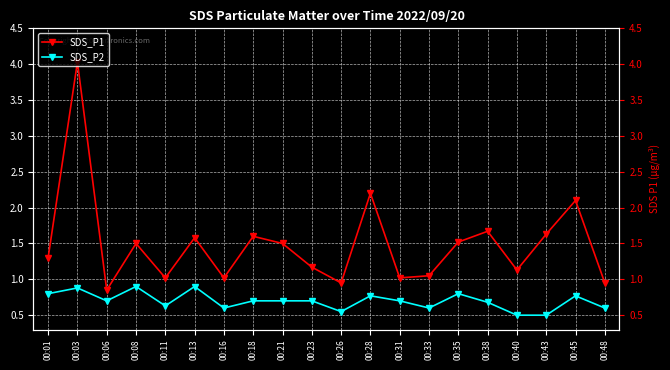

Reading right to left, what are all the values shown in this chart?

SDS_P1: 0.9	2.1	1.6	1.1	1.7	1.5	1.1	1.0	2.2	0.9	1.2	1.5	1.6	1.0	1.6	1.0	1.5	0.8	4.0	1.3
SDS_P2: 0.6	0.8	0.5	0.5	0.7	0.8	0.6	0.7	0.8	0.6	0.7	0.7	0.7	0.6	0.9	0.6	0.9	0.7	0.9	0.8